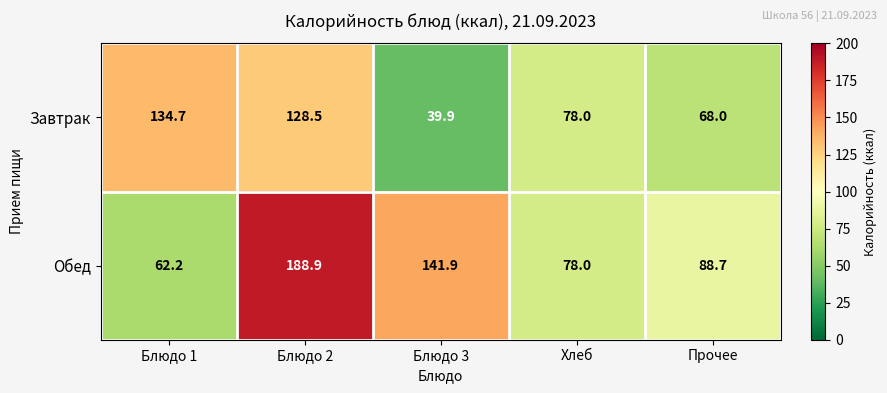

Reading left to right, transcribe all the data shown in this chart.

Завтрак: Блюдо 1=134.7	Блюдо 2=128.5	Блюдо 3=39.9	Хлеб=78.0	Прочее=68.0
Обед: Блюдо 1=62.2	Блюдо 2=188.9	Блюдо 3=141.9	Хлеб=78.0	Прочее=88.7